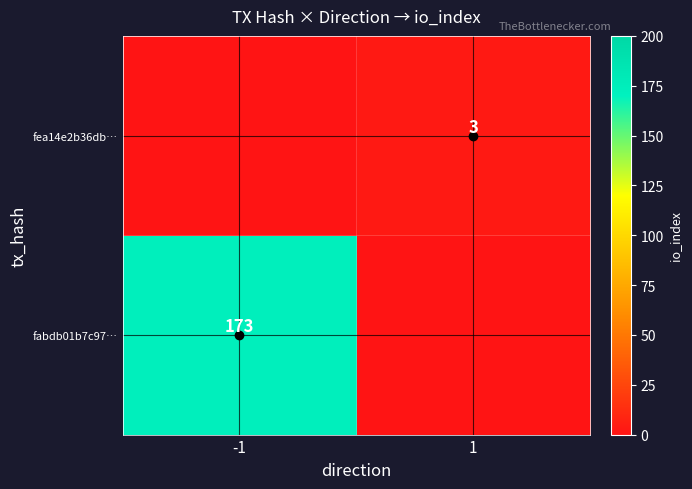

What is the total value across all series at -1?

173